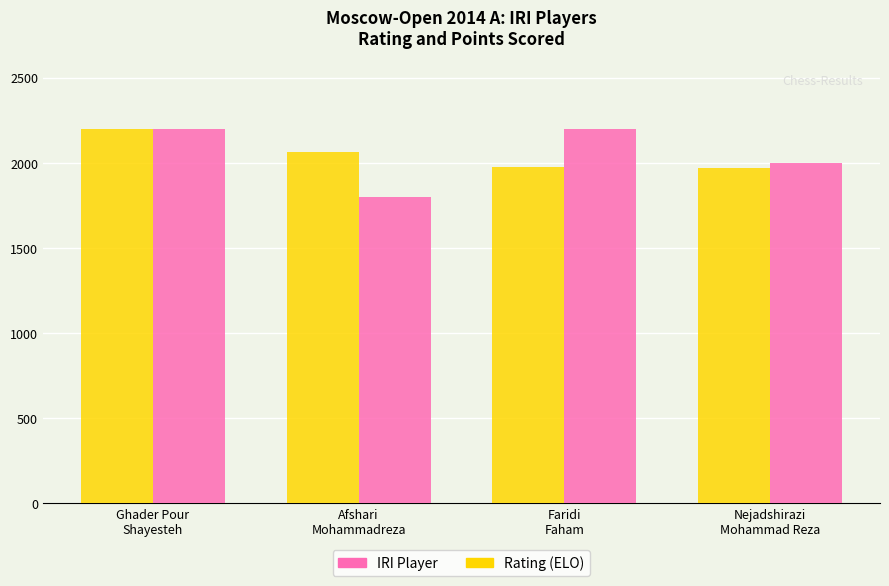

Which label corresponds to the smallest value in the chart?

Afshari
Mohammadreza